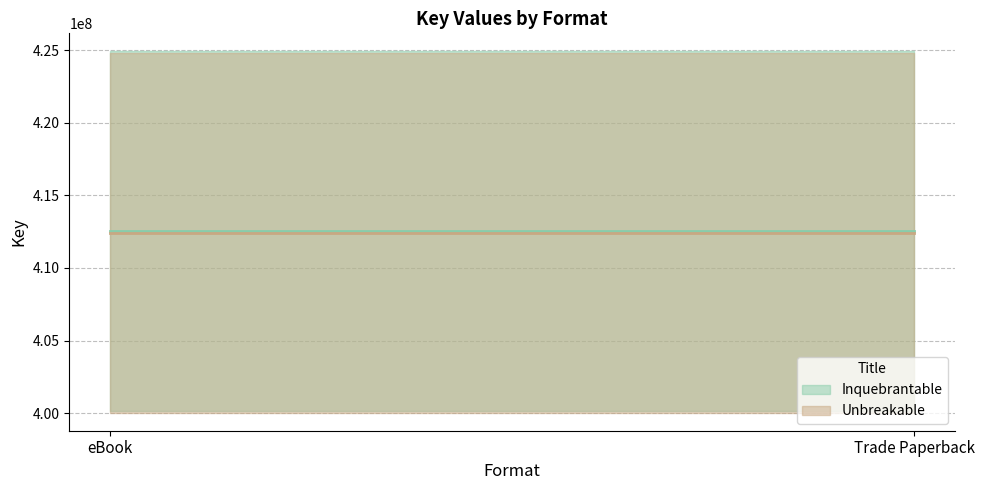

Reading left to right, what are all the values shown in this chart?

Inquebrantable: 412532301	412532301
Unbreakable: 412415946	412415946